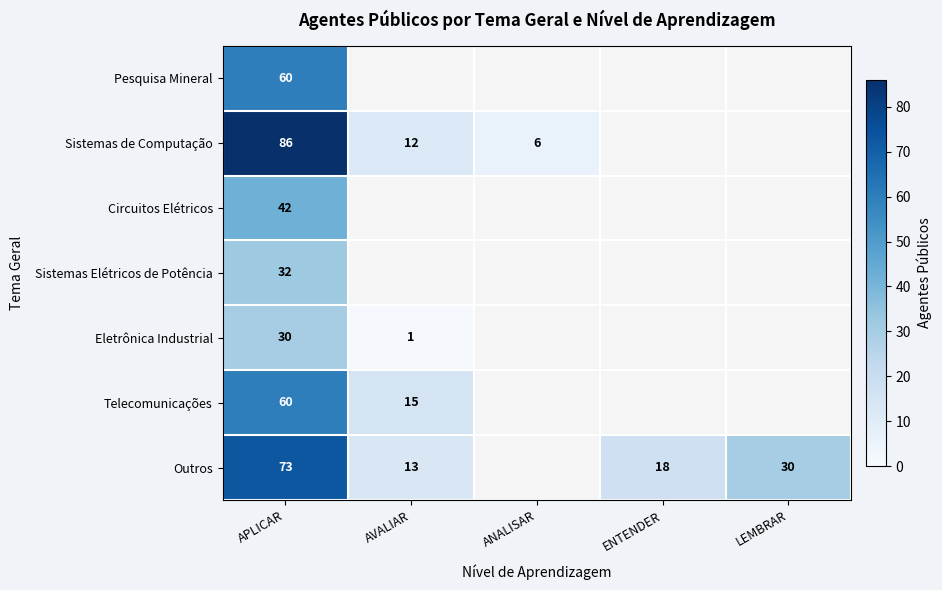

The Sistemas de Computação series shows 113 at APLICAR. True or false?

False